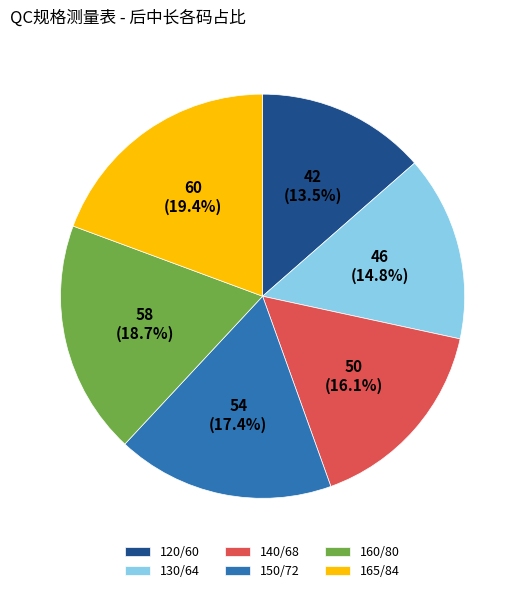

Combined, do 130/64 and 165/84 account for over 50%?

No